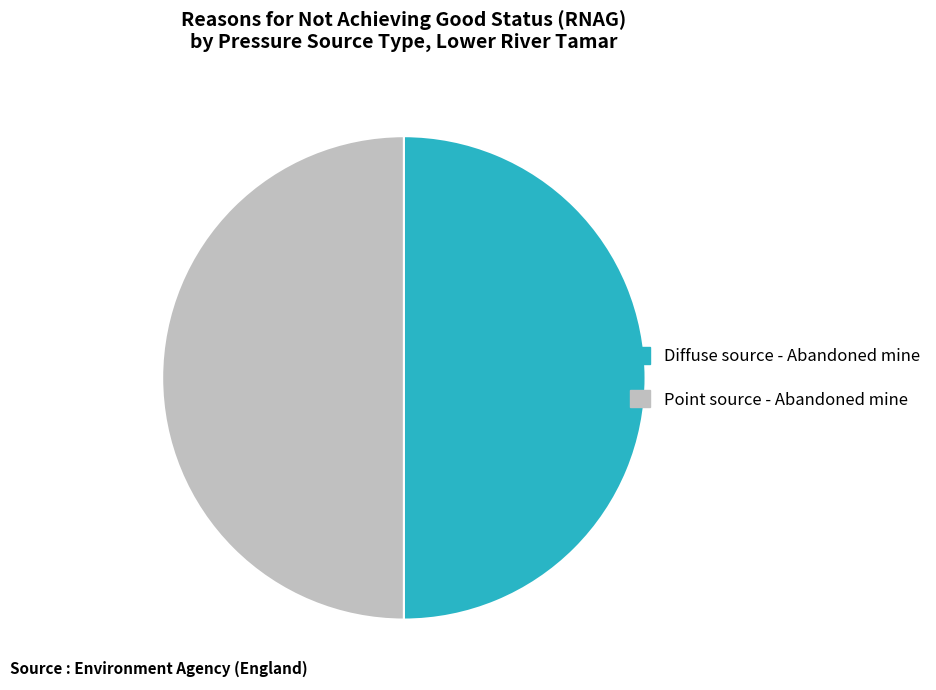

Combined, do Point source - Abandoned mine and Diffuse source - Abandoned mine account for over 50%?

Yes